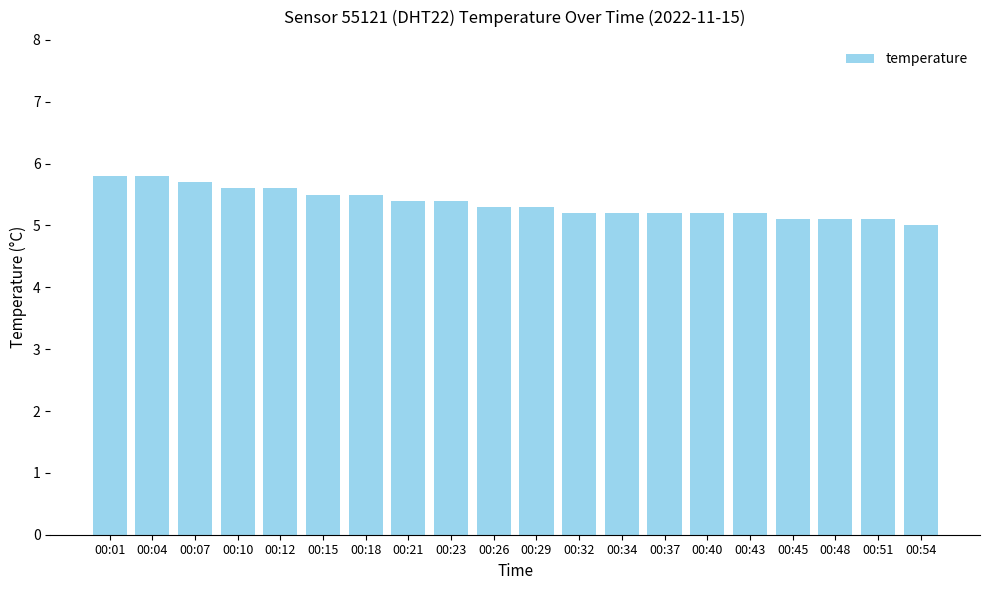

Reading left to right, what are all the values shown in this chart?

5.8	5.8	5.7	5.6	5.6	5.5	5.5	5.4	5.4	5.3	5.3	5.2	5.2	5.2	5.2	5.2	5.1	5.1	5.1	5.0